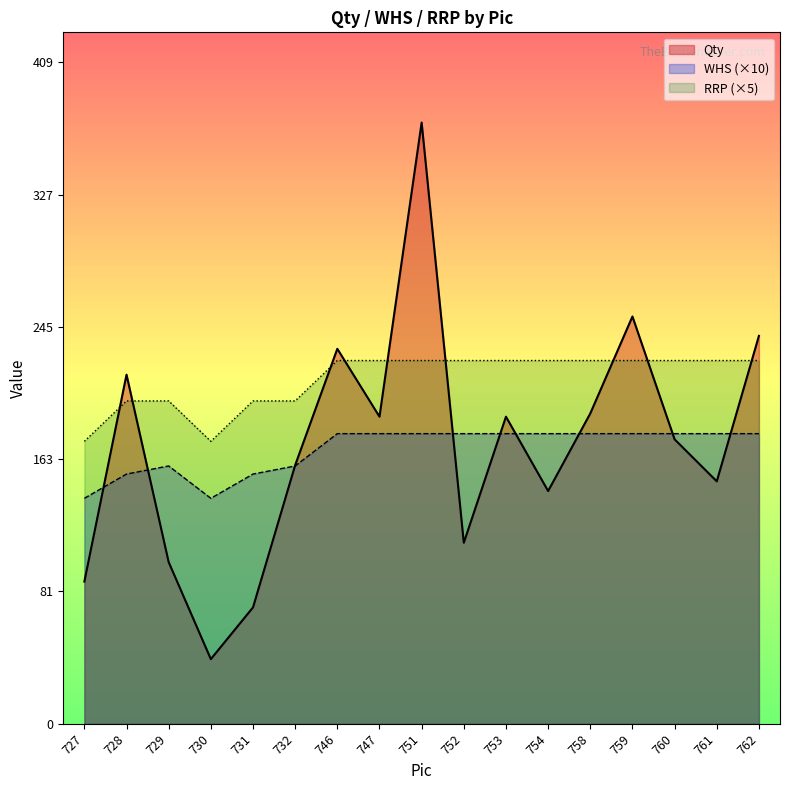

What is the spread (max minus min) of values at 760?

48.8